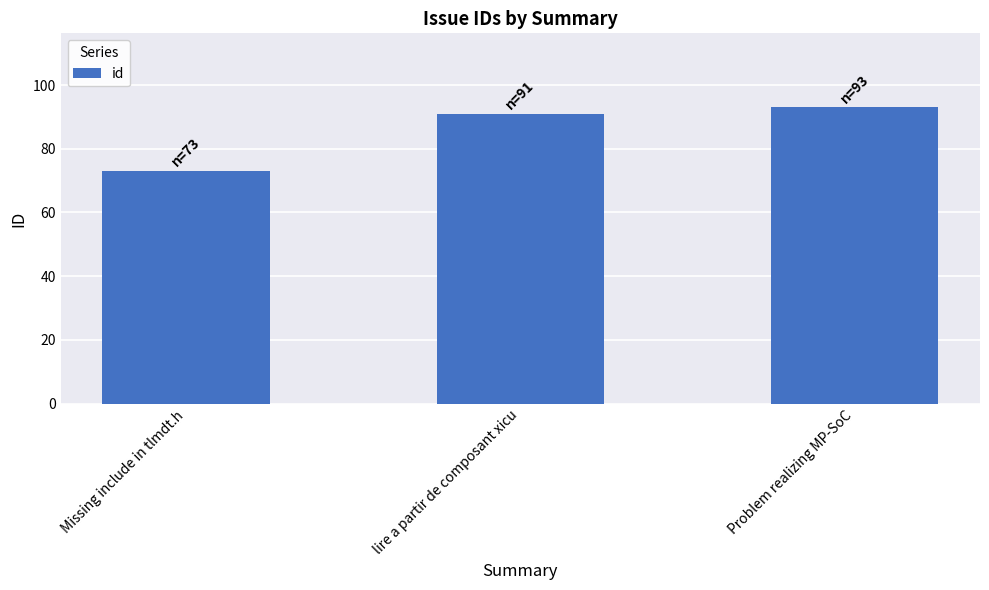

Rank the categories by value from lowest to highest.

Missing include in tlmdt.h, lire a partir de composant xicu, Problem realizing MP-SoC